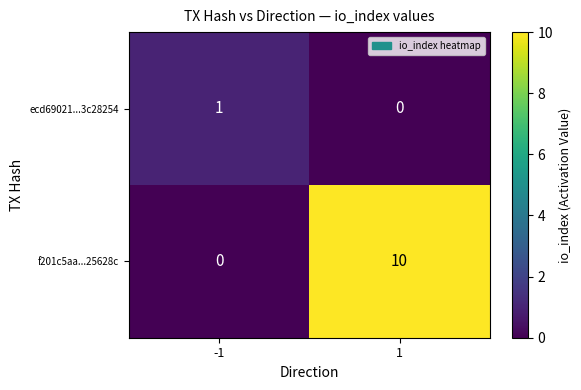

Reading left to right, what are all the values shown in this chart?

ecd69021...3c28254: -1=1	1=0
f201c5aa...25628c: -1=0	1=10